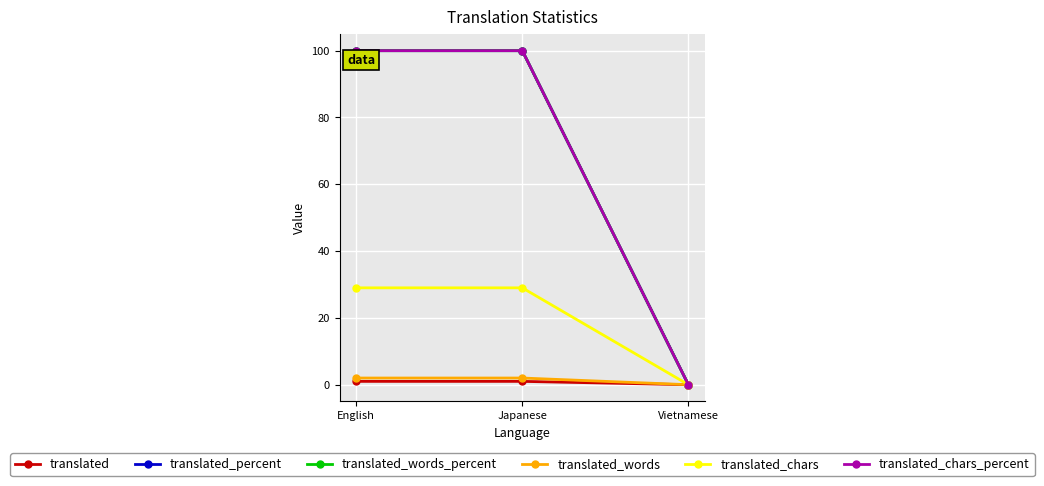

True or false: translated_percent has a value of 63 at Japanese.

False